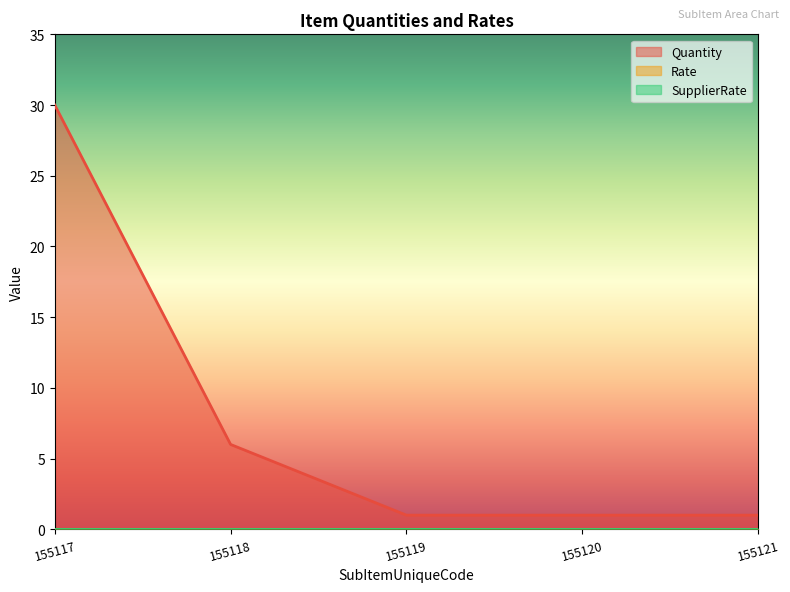

True or false: SupplierRate and Rate cross at least once.

False